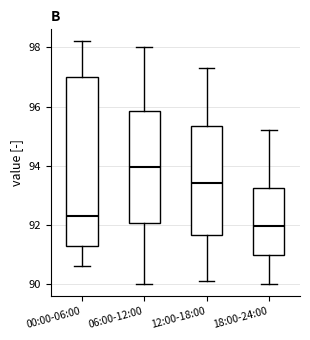

Where does the upper whisker of the box for 12:00-18:00 end on the y-axis? The values are not printed on the chart, so give them approximately, as read against the axis.

97.4